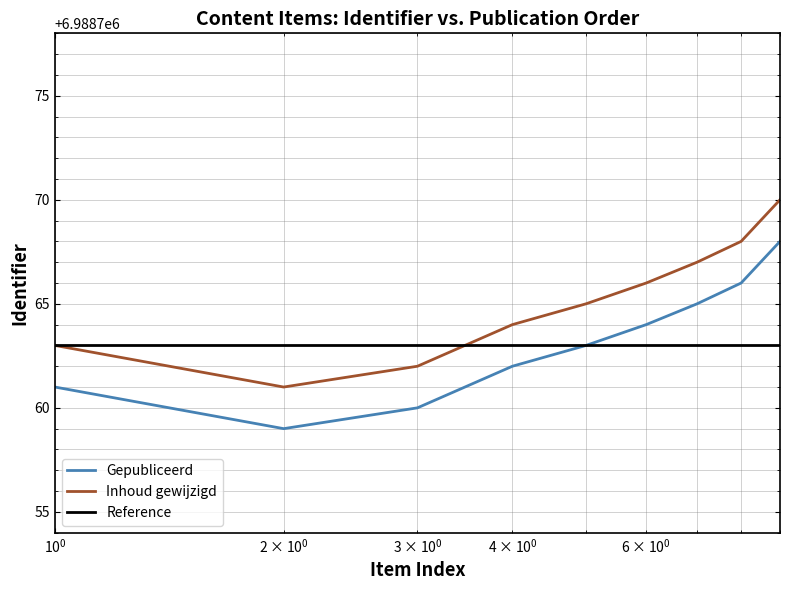

Which series has the largest total across all categories?

Inhoud gewijzigd